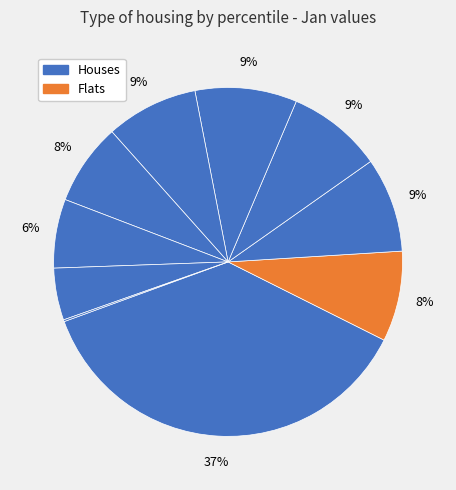

Which category has the smallest portion of the pie?

pct95